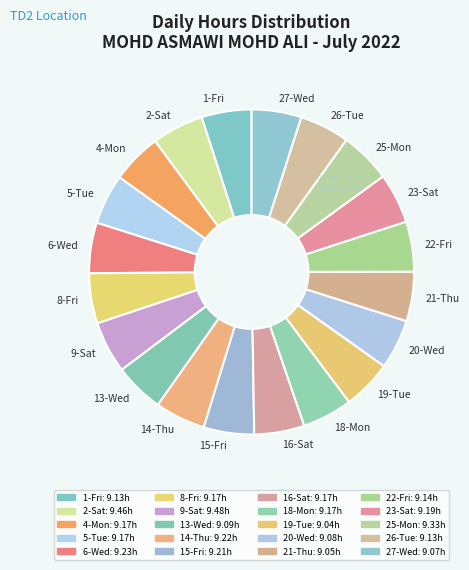

Does any single category account for the majority?

No